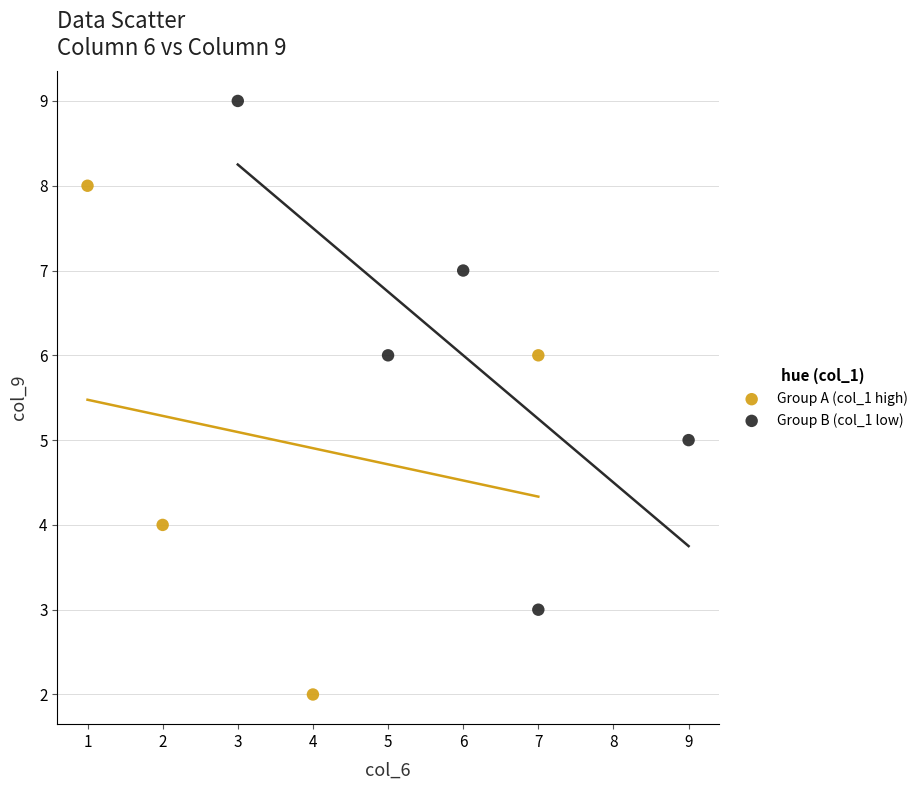

What are all the series names shown in the legend?

Group A (col_1 high), Group B (col_1 low)